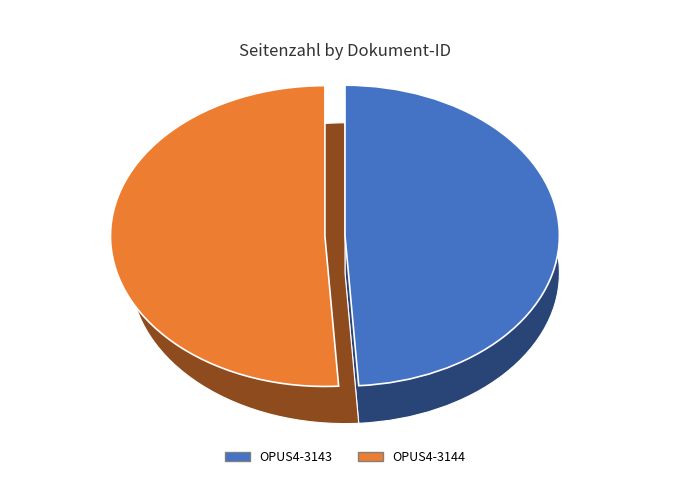

Count the number of slices in the pie.

2